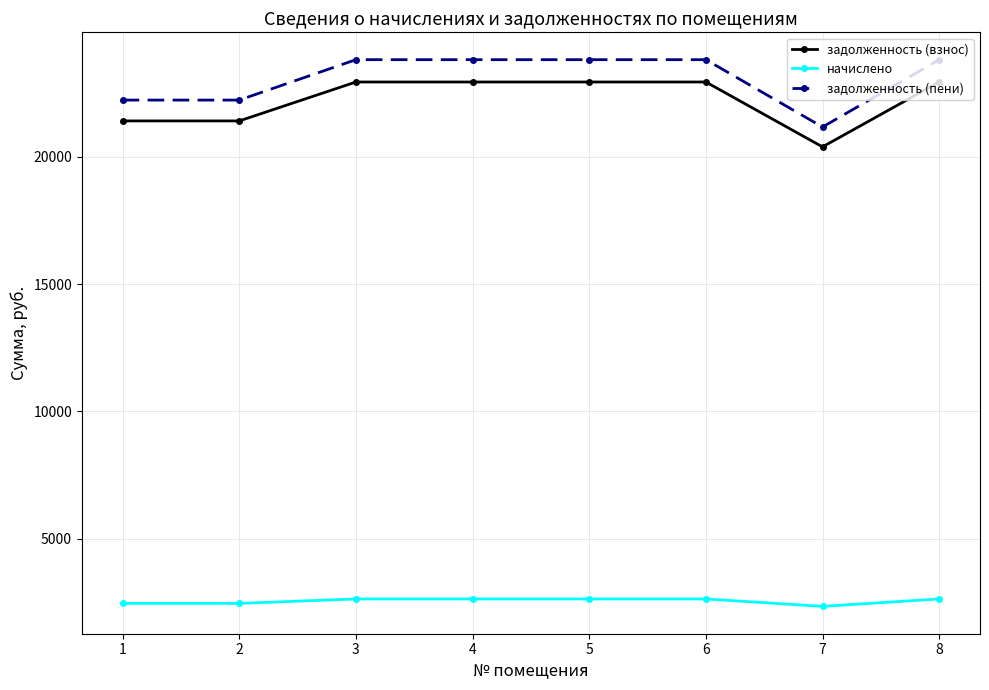

At how many categories does at least one series exceed 18728?

8